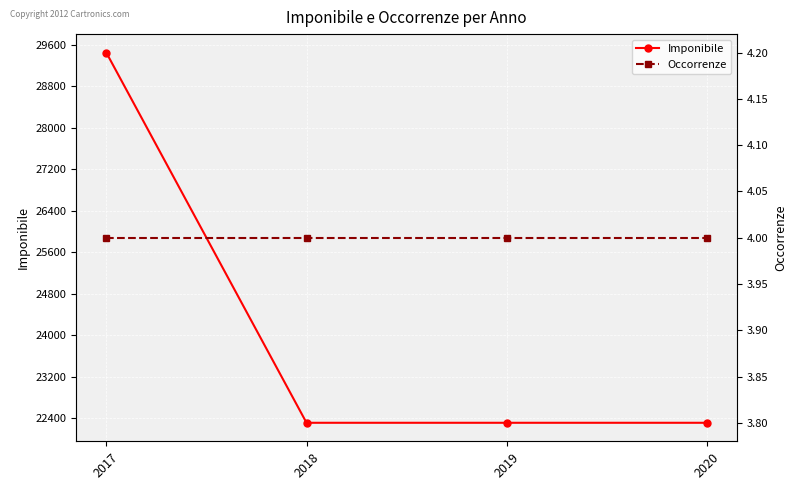

True or false: Occorrenze and Imponibile cross at least once.

False